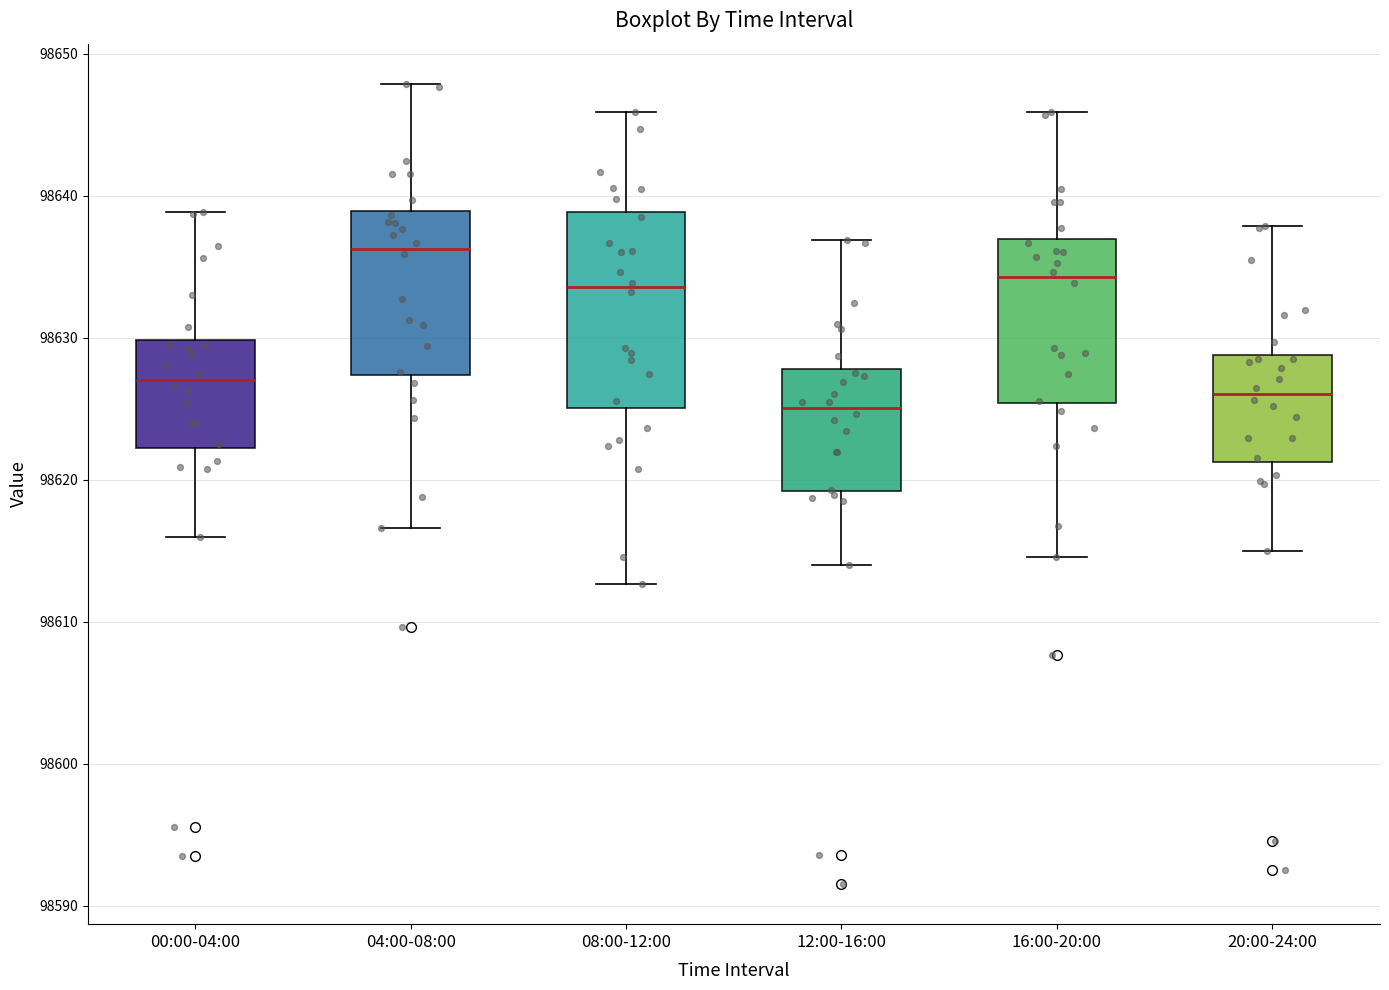

Where does the upper whisker of the box for 16:00-20:00 end on the y-axis? The values are not printed on the chart, so give them approximately, as read against the axis.

98646